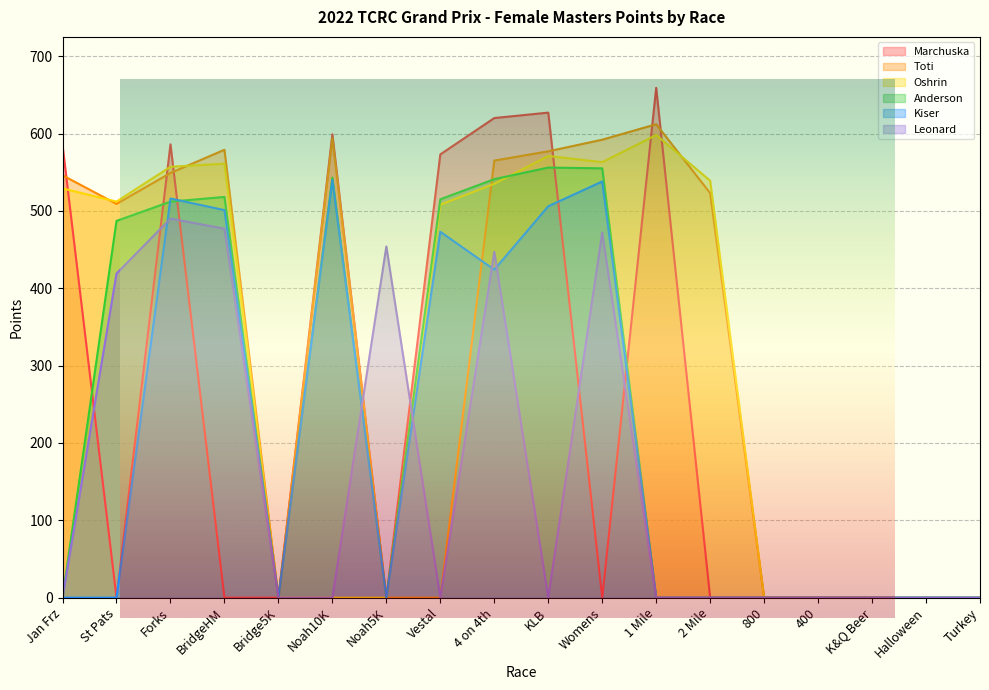

Between KLB and Jan Frz, which is larger?

KLB